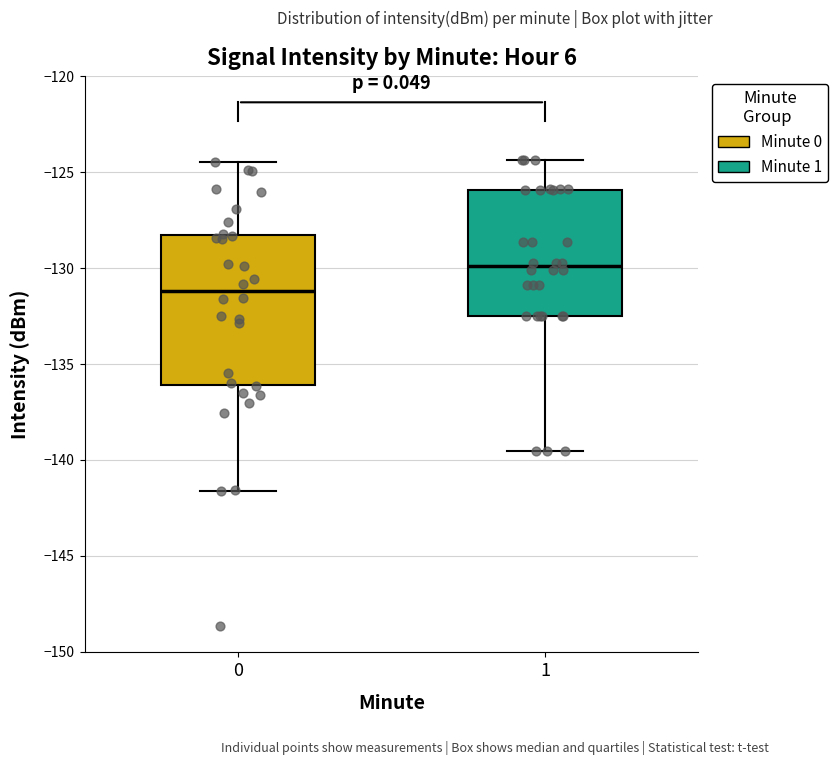

Reading left to right, transcribe this box plot: for each box, give where its median line is, the range the box spans, and where its two whiskers end, as read against the y-axis. The values are not printed on the chart, so give them approximately, as read against the axis.

0: median -131.0, box -136.0 to -128.5, whiskers -141.5 to -124.5
1: median -130.0, box -132.5 to -126.0, whiskers -139.5 to -124.5